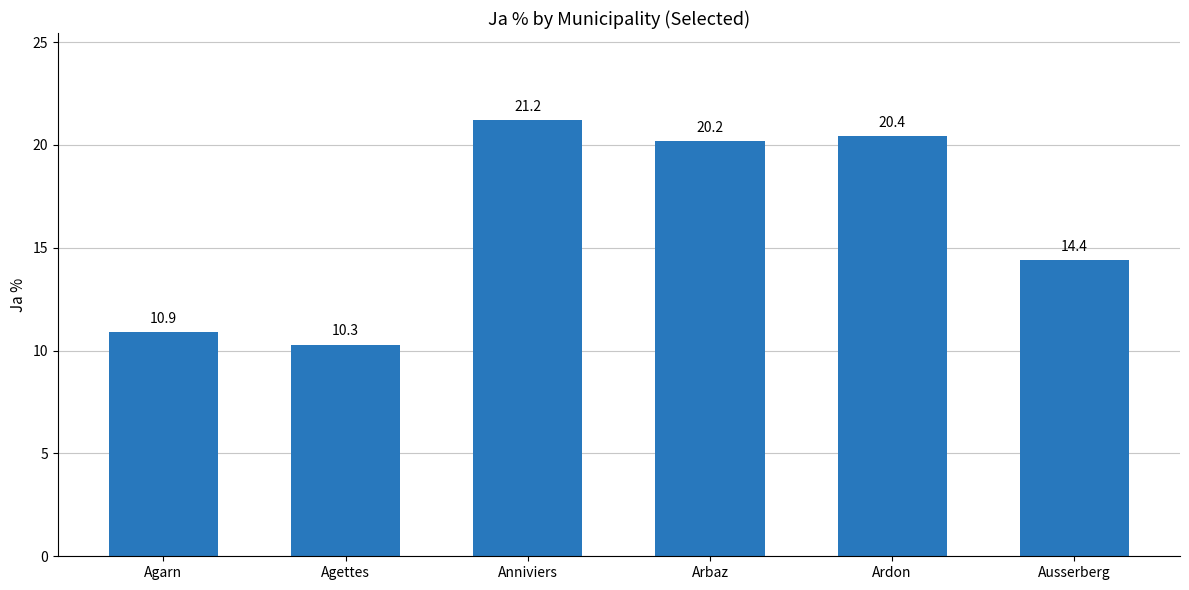

What is the change in value from Agarn to Arbaz?

+9.3